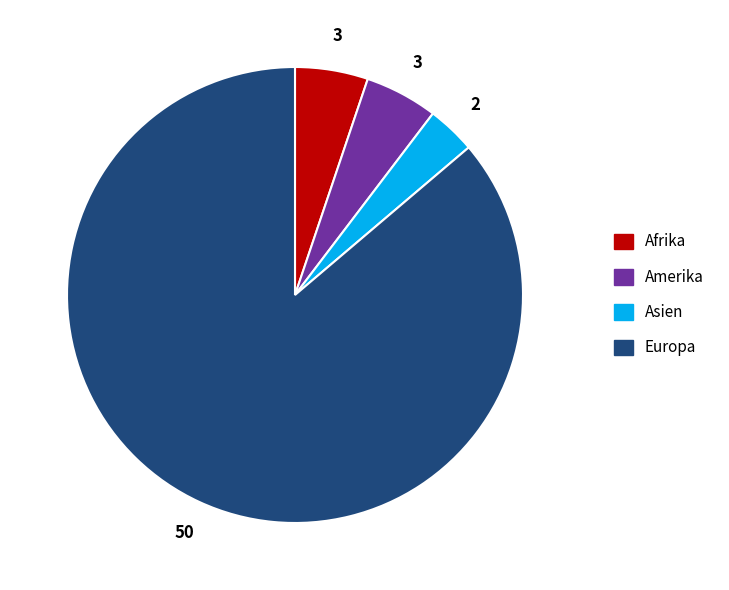

Does any single category account for the majority?

Yes